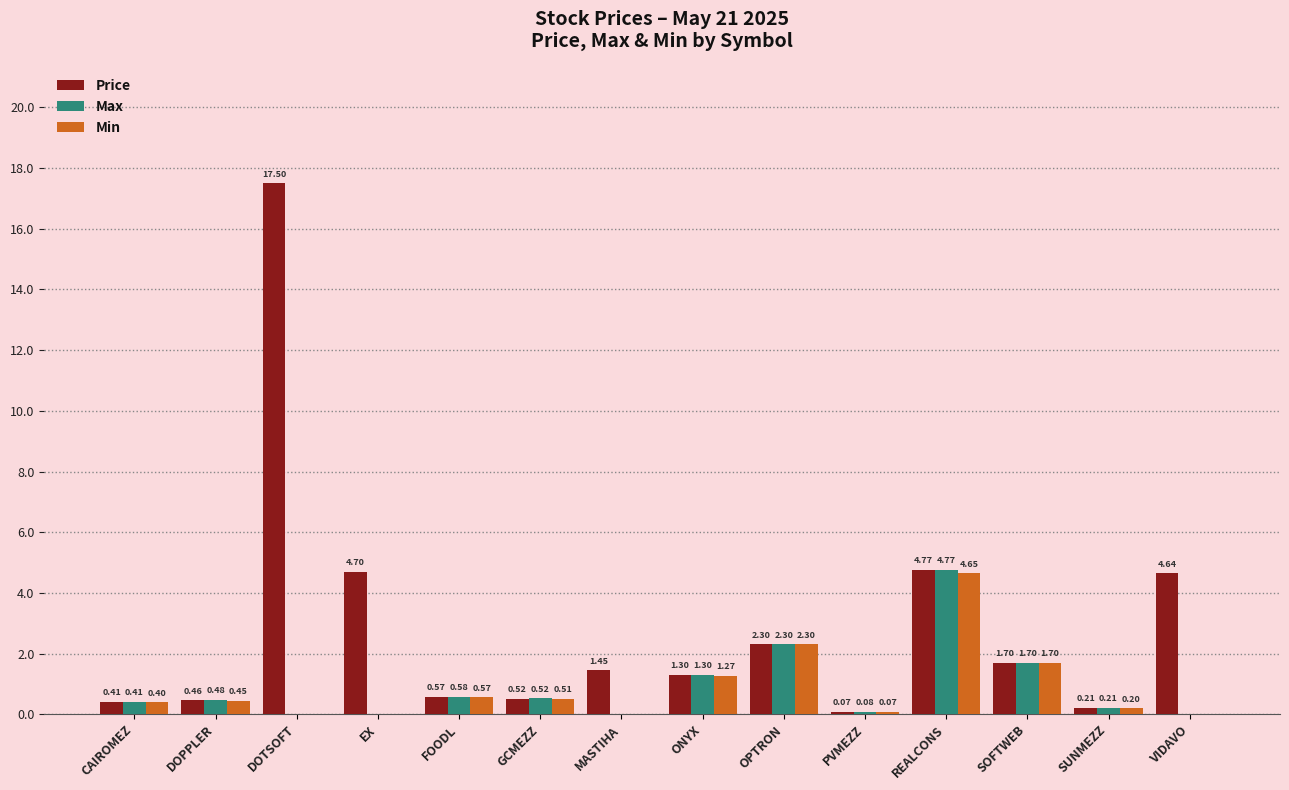

Between EX and MASTIHA, which series saw the biggest shift?

Price